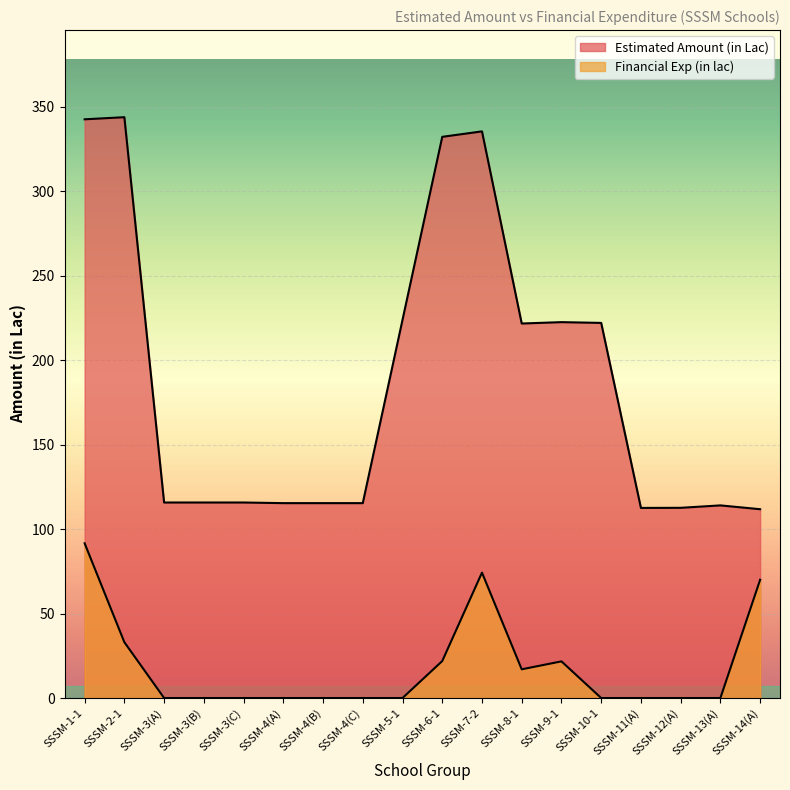

Which label corresponds to the smallest value in the chart?

SSSM-3(A)